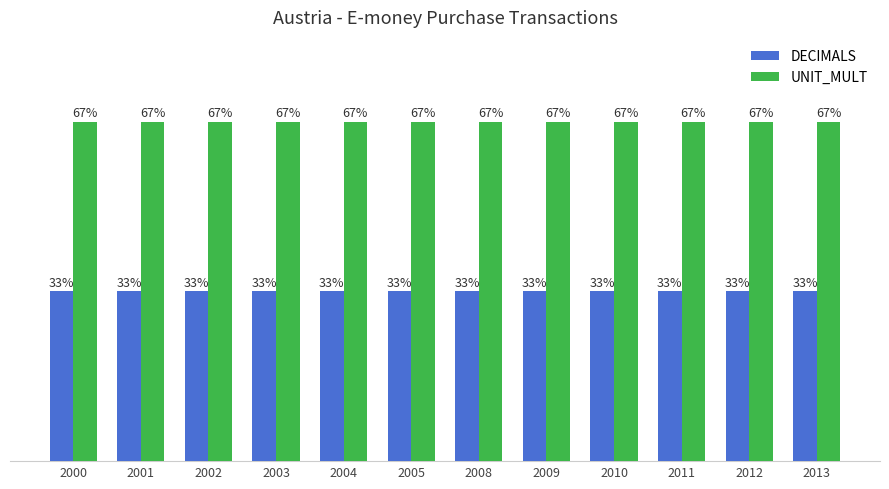

What are all the series names shown in the legend?

DECIMALS, UNIT_MULT